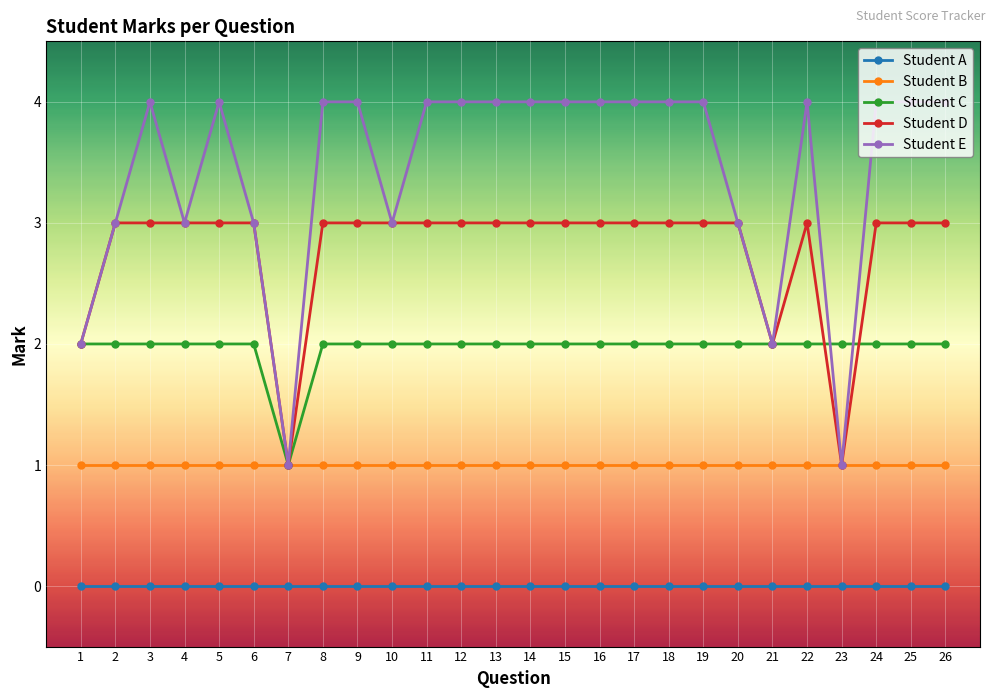

What is the difference between the maximum and minimum values in the Student D series?

2